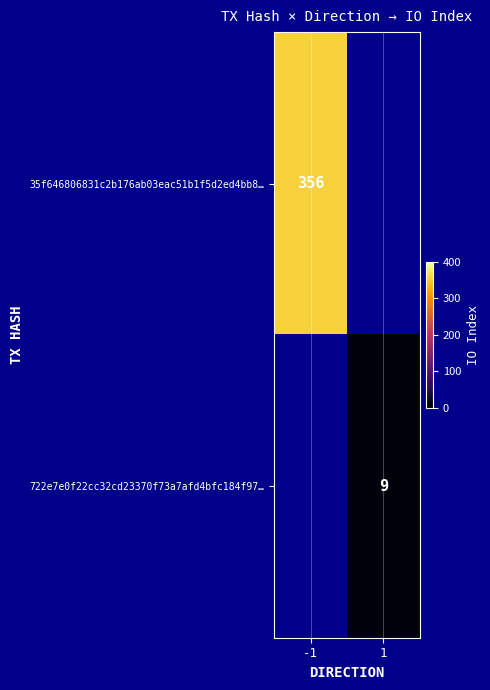

The 722e7e0f22cc32cd23370f73a7afd4bfc184f97… series shows 9 at 1. True or false?

True